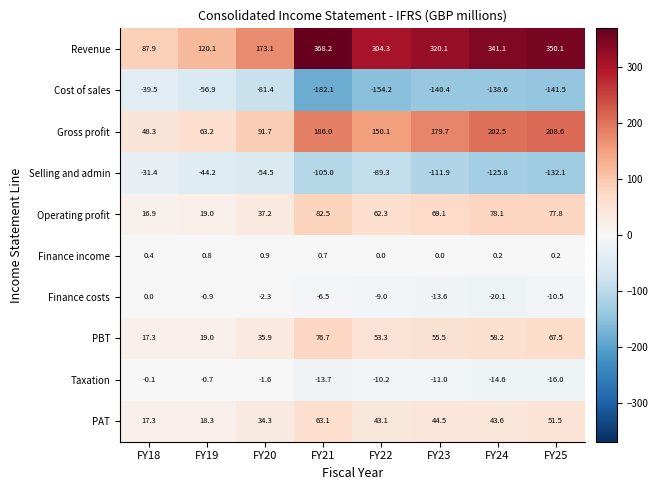

What is the sum of all Cost of sales values?

-934.6